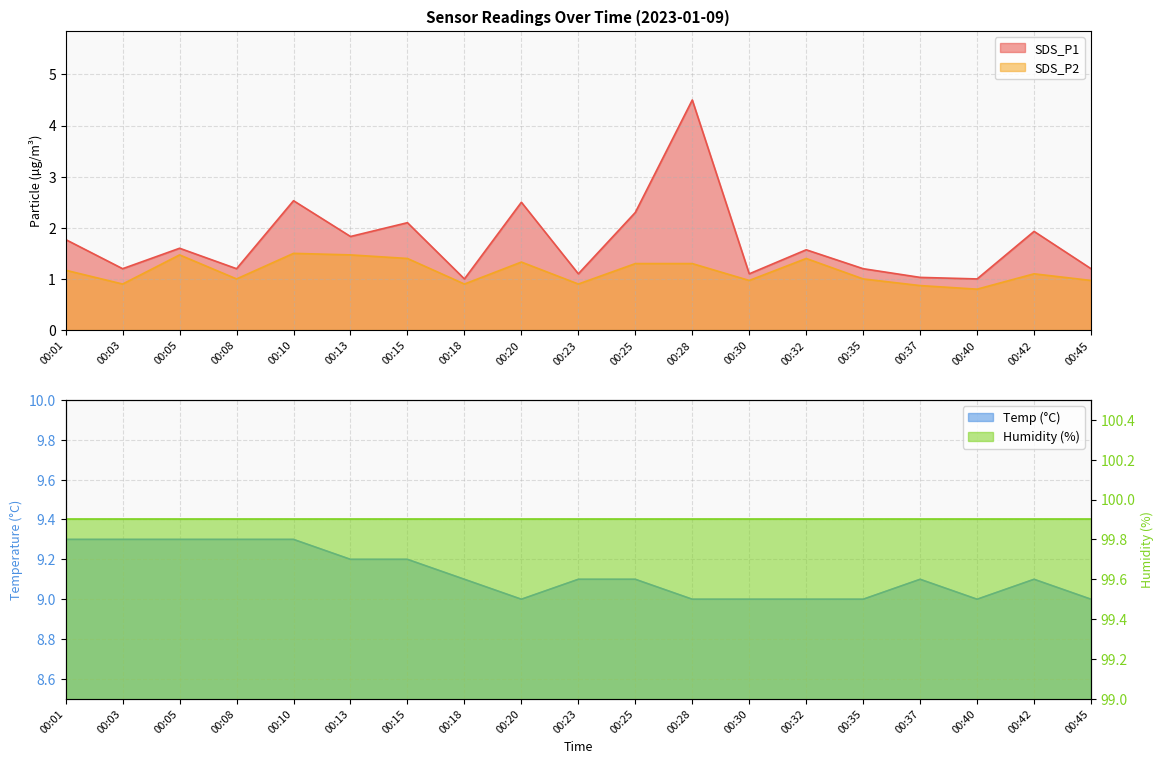

Is it true that SDS_P2 equals 0.9 at 00:03?

True